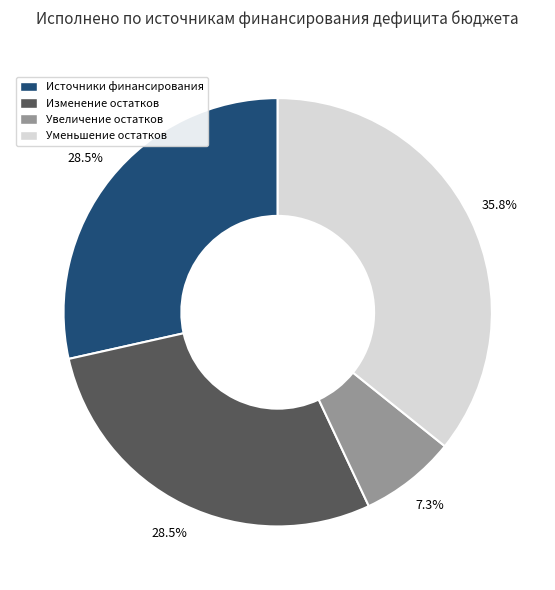

Does any single category account for the majority?

No